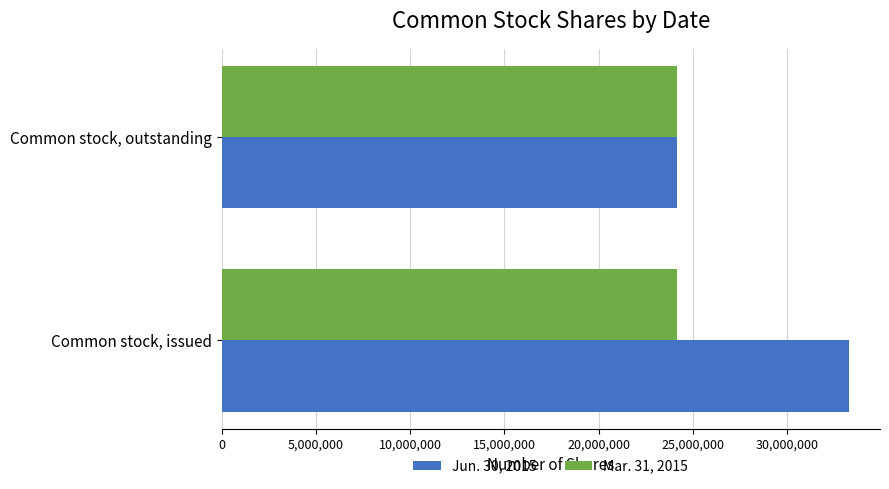

What is the difference between the maximum and minimum values in the Jun. 30, 2015 series?

9110267